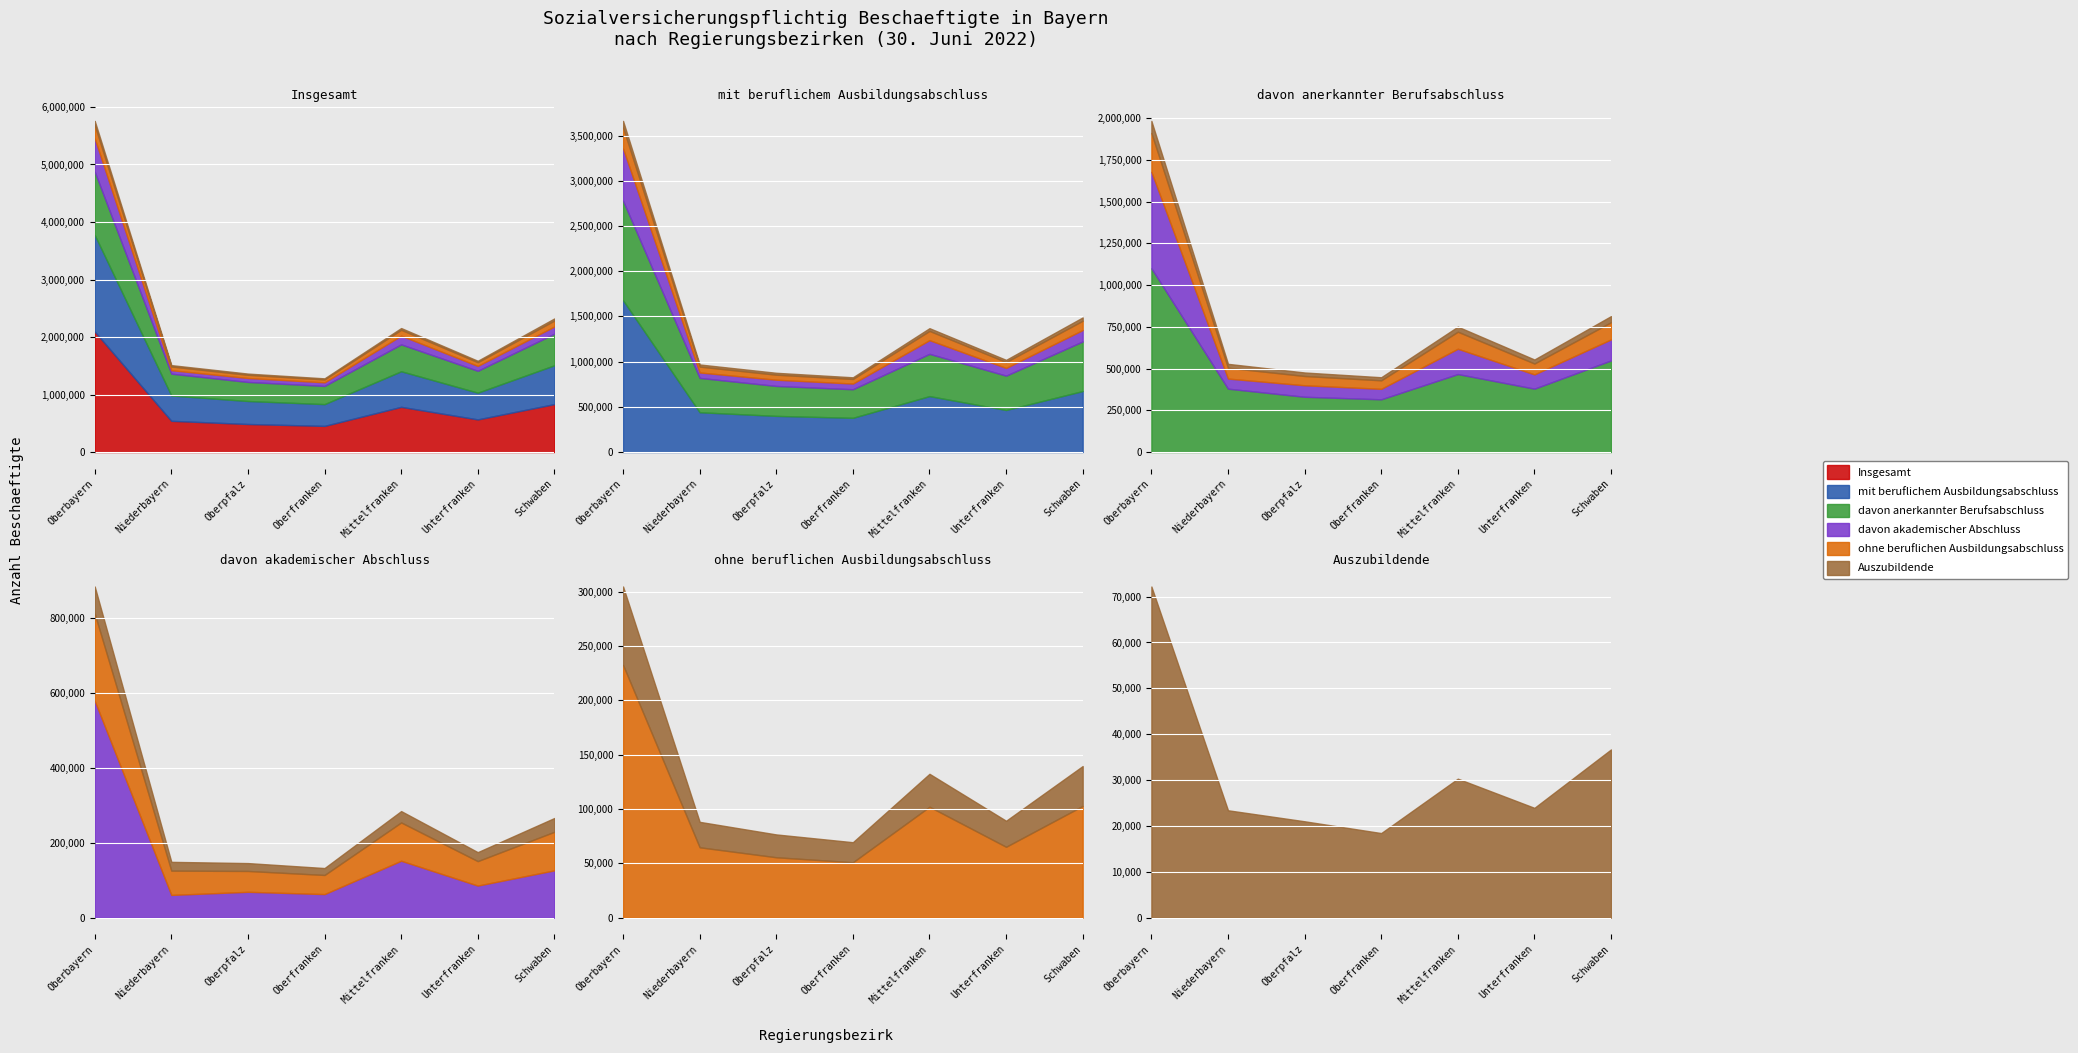

Reading left to right, extract all data points from this chart.

Insgesamt: 2095118	542823	487592	454678	785989	567365	834010
mit beruflichem Ausbildungsabschluss: 1678867	440210	399977	378689	618833	465154	674763
davon anerkannter Berufsabschluss: 1100612	379595	331067	315858	467055	379654	548625
davon akademischer Abschluss: 578255	60615	68910	62831	151778	85500	126138
ohne beruflichen Ausbildungsabschluss: 232544	64759	55572	50981	102080	65226	102837
Auszubildende: 72206	23413	21012	18442	30303	23941	36680